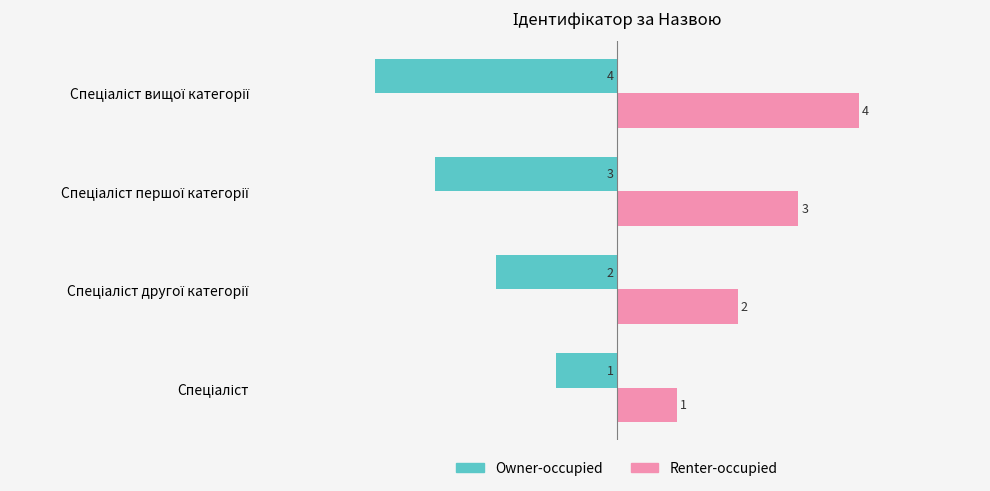

What is the minimum value shown in the chart?

-4